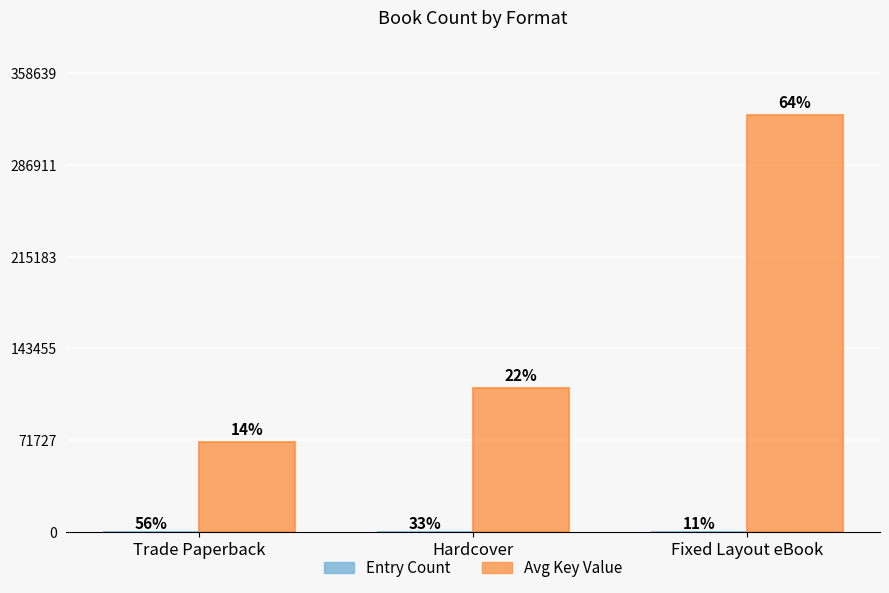

What is the value of the Entry Count bar at the 2nd from the left?

3